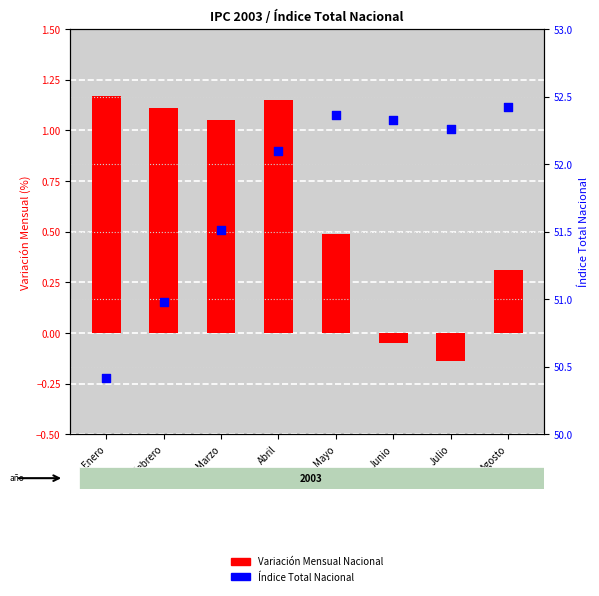

Which series contains the lowest Y value?

Variación Mensual Nacional